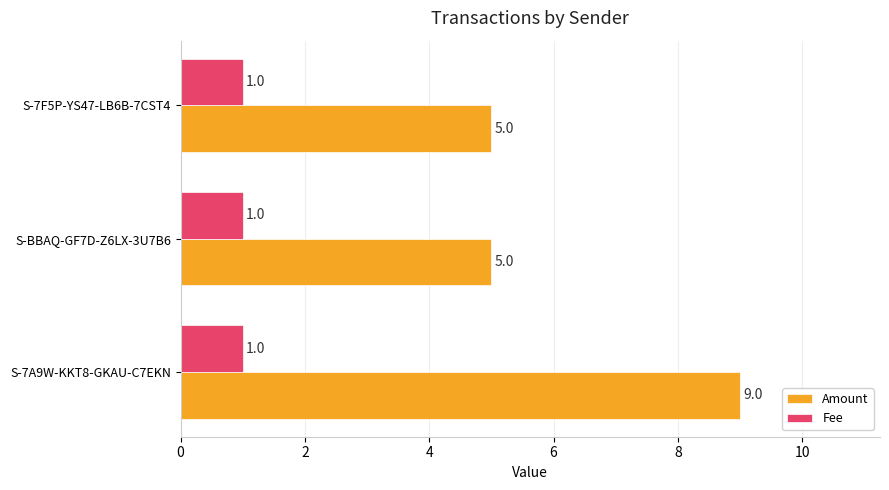

At S-7A9W-KKT8-GKAU-C7EKN, list the series in order from smallest to largest.

Fee, Amount